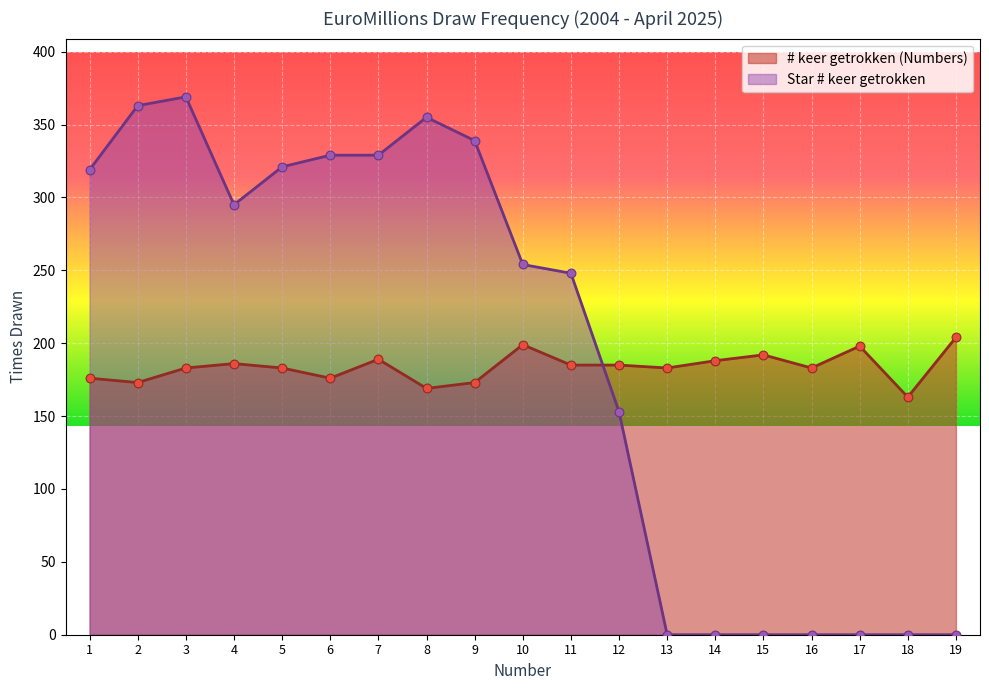

Is the value of # keer getrokken (Numbers) at 14 greater than the value of Star # keer getrokken at 15?

Yes